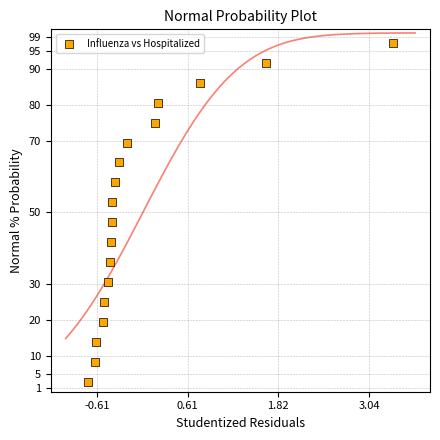

What Y value in the scatter plot is closest to 49?

47.2